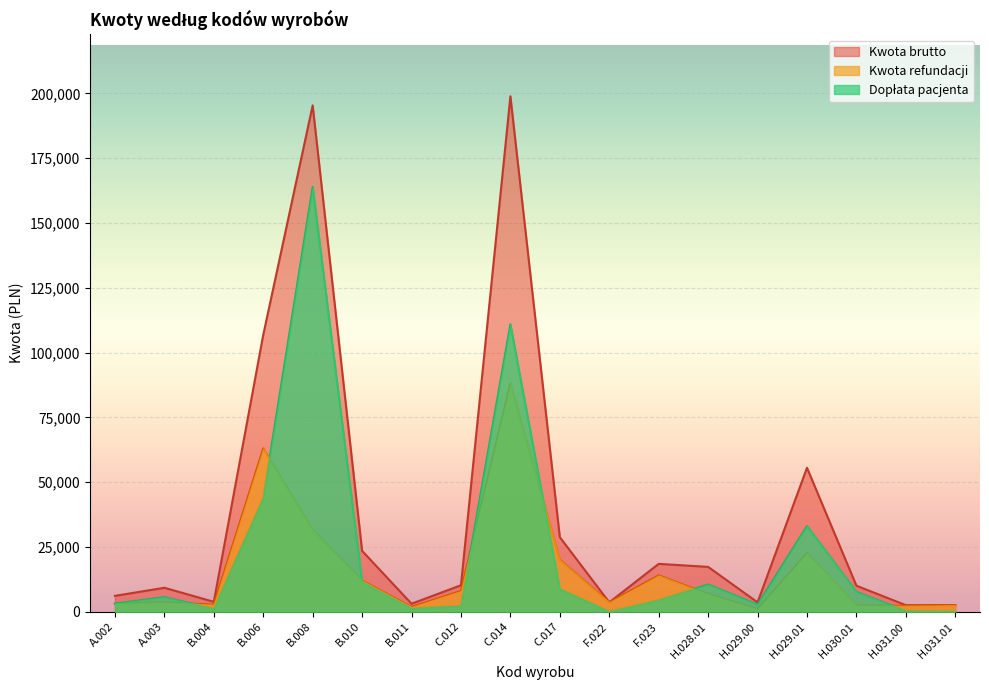

What position from the left is B.010?

6